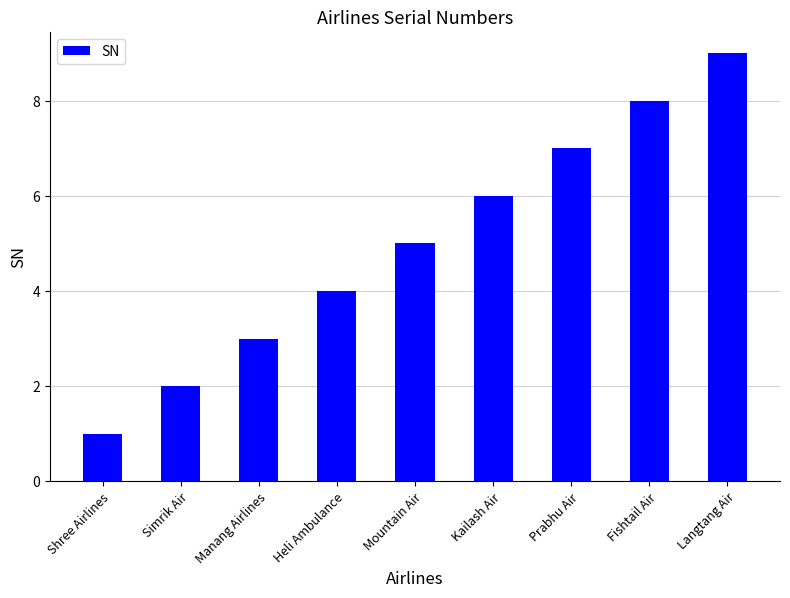

Reading left to right, transcribe all the data shown in this chart.

Shree Airlines=1	Simrik Air=2	Manang Airlines=3	Heli Ambulance=4	Mountain Air=5	Kailash Air=6	Prabhu Air=7	Fishtail Air=8	Langtang Air=9